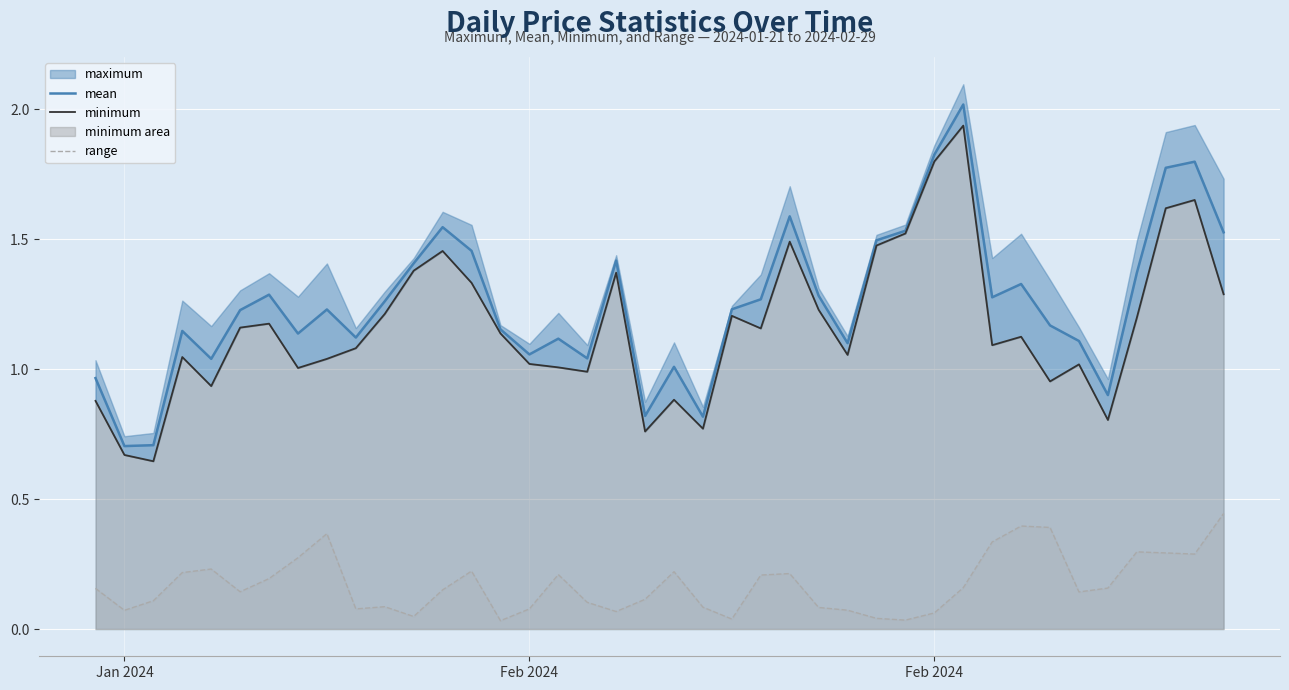

Reading right to left, extract all data points from this chart.

mean: 1.5	1.8	1.8	1.4	0.9	1.1	1.2	1.3	1.3	2.0	1.8	1.5	1.5	1.1	1.3	1.6	1.3	1.2	0.8	1.0	0.8	1.4	1.0	1.1	1.1	1.2	1.5	1.5	1.4	1.3	1.1	1.2	1.1	1.3	1.2	1.0	1.1	0.7	0.7	1.0
minimum: 1.3	1.7	1.6	1.2	0.8	1.0	1.0	1.1	1.1	1.9	1.8	1.5	1.5	1.1	1.2	1.5	1.2	1.2	0.8	0.9	0.8	1.4	1.0	1.0	1.0	1.1	1.3	1.5	1.4	1.2	1.1	1.0	1.0	1.2	1.2	0.9	1.0	0.6	0.7	0.9
range: 0.4	0.3	0.3	0.3	0.2	0.1	0.4	0.4	0.3	0.2	0.1	0.0	0.0	0.1	0.1	0.2	0.2	0.0	0.1	0.2	0.1	0.1	0.1	0.2	0.1	0.0	0.2	0.2	0.0	0.1	0.1	0.4	0.3	0.2	0.1	0.2	0.2	0.1	0.1	0.2